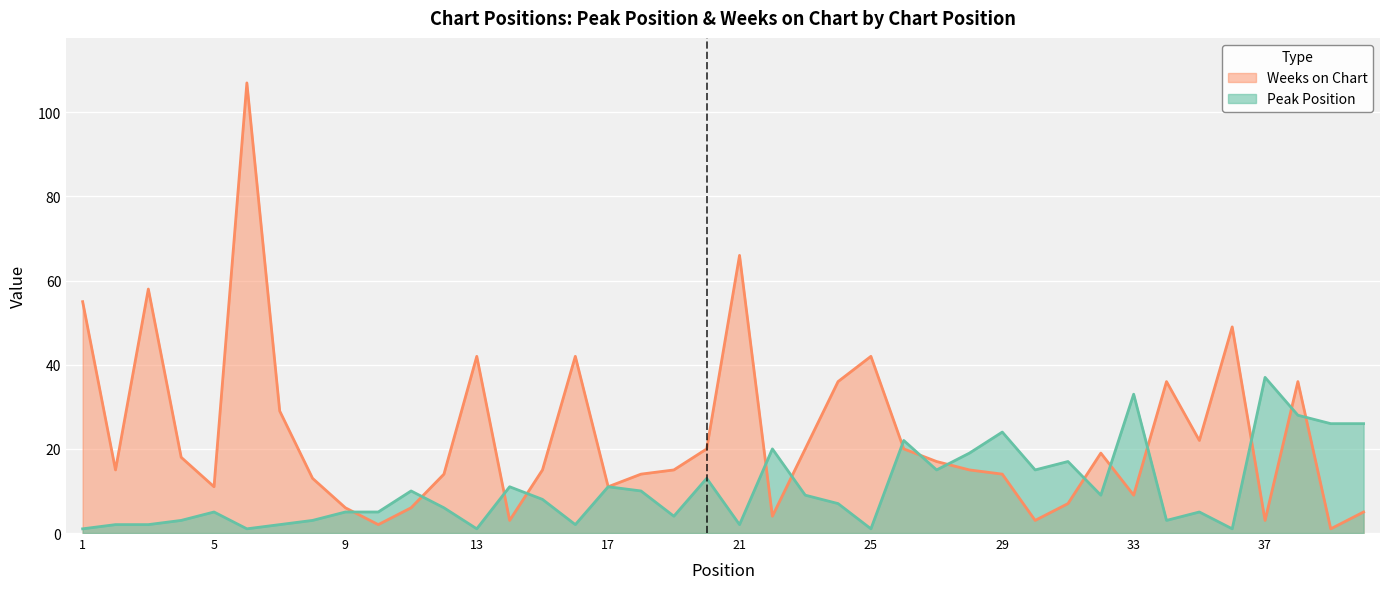

True or false: Peak Position and Weeks on Chart cross at least once.

True